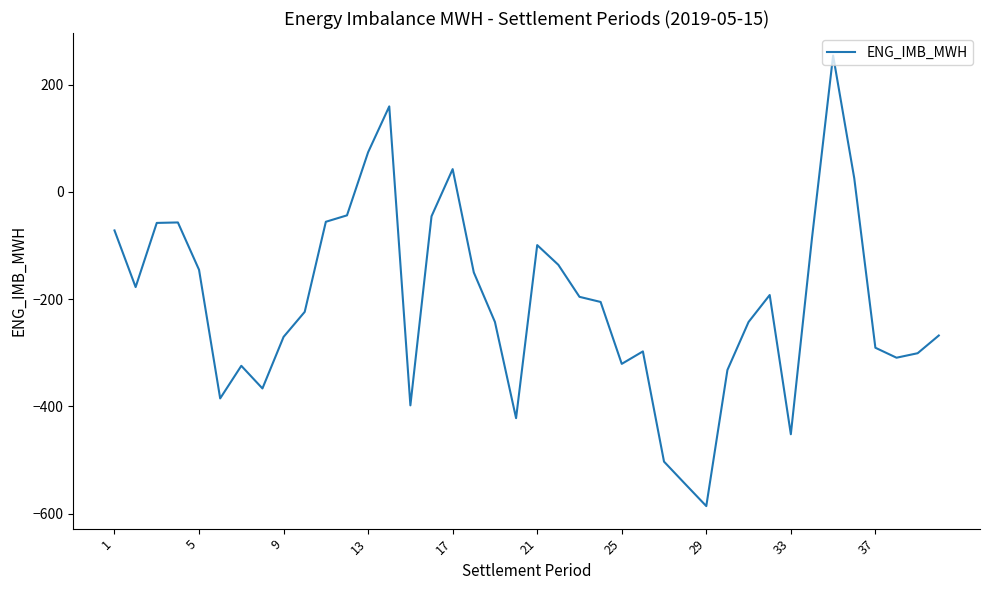

How many values are above zero?

5